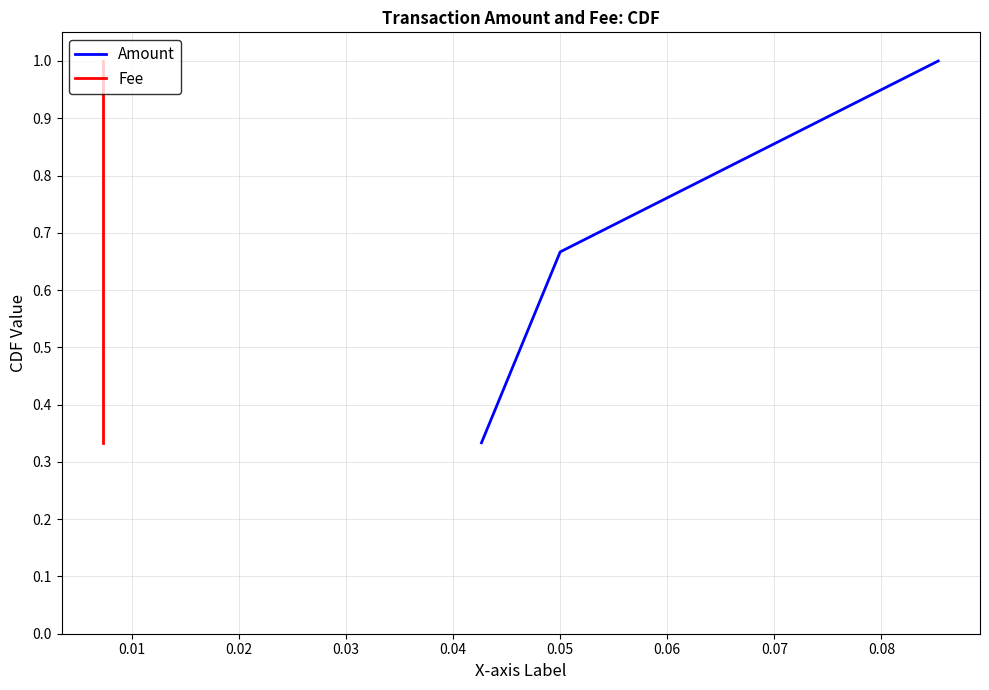

What is the value of the Amount point at the 1st from the left?

0.3